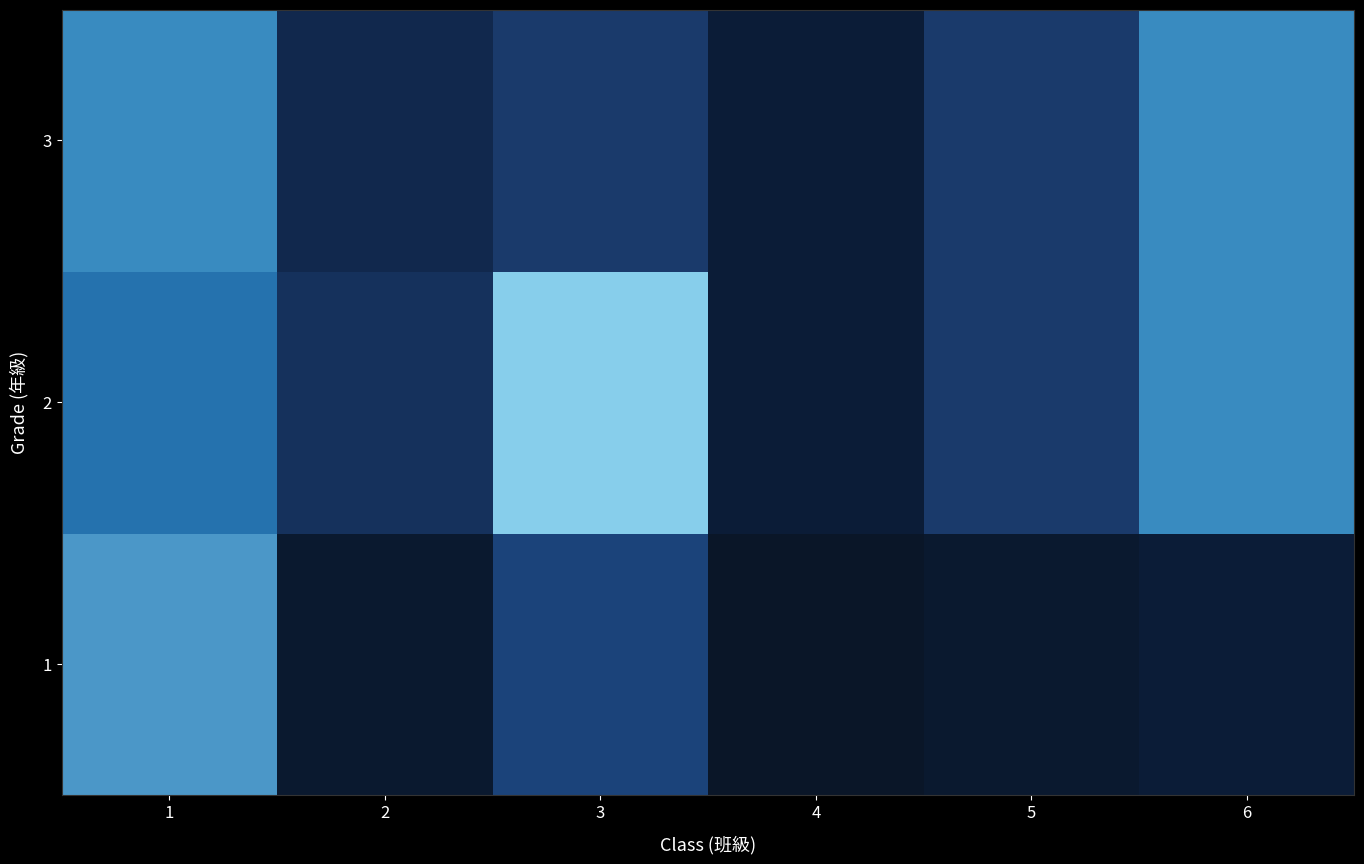

Reading left to right, list all the values displayed in this chart.

1: 1=15	2=2	3=8	4=1	5=2	6=3
2: 1=12	2=6	3=19	4=3	5=7	6=14
3: 1=14	2=5	3=7	4=3	5=7	6=14